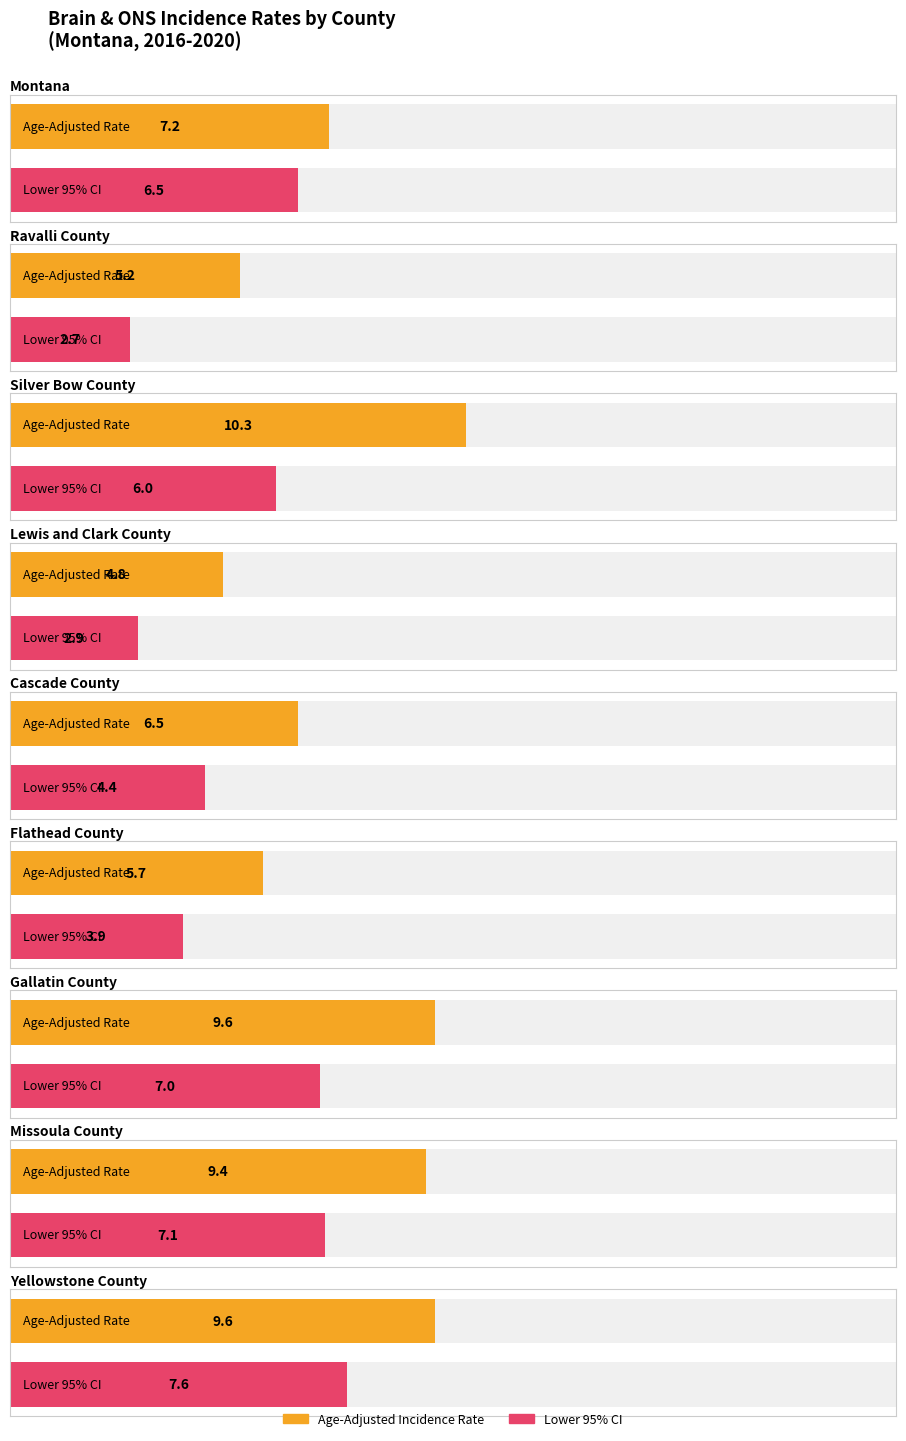

What position from the left is Montana?

1